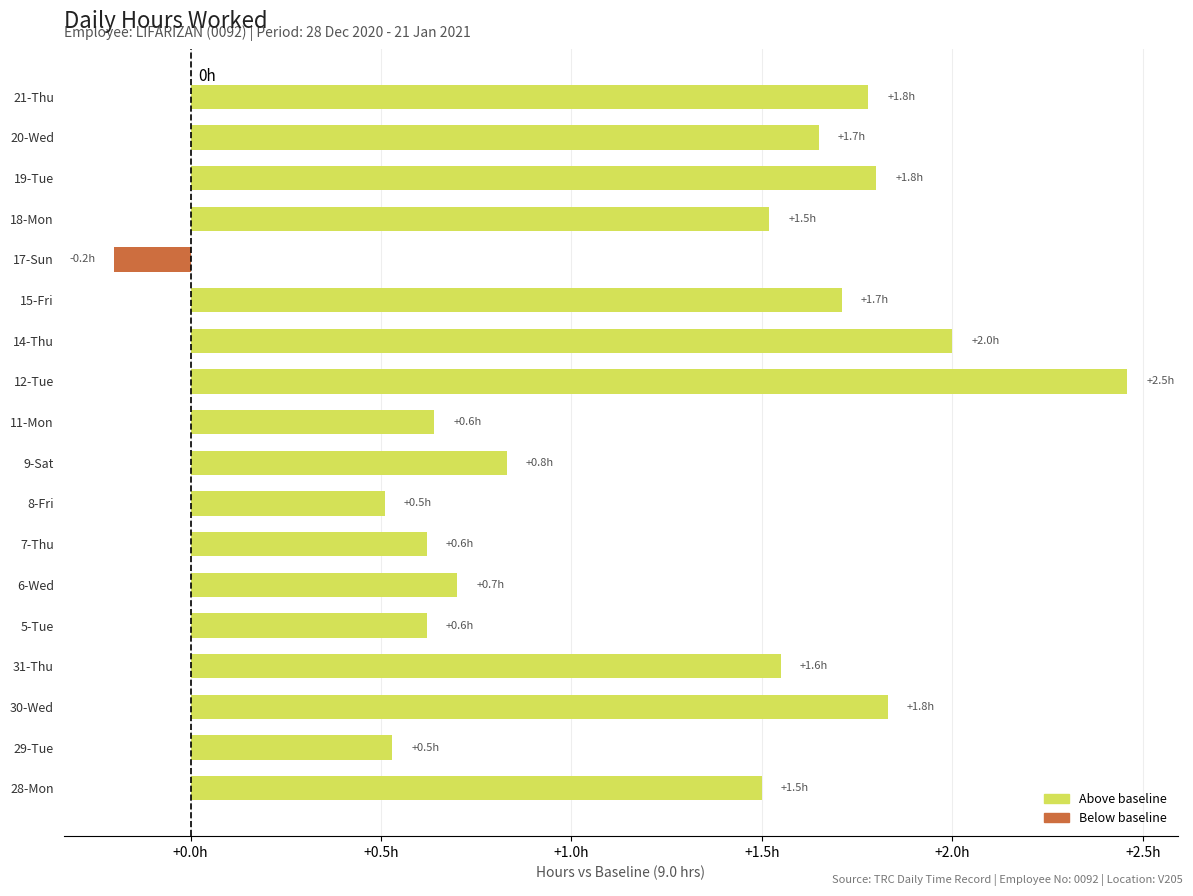

Which label corresponds to the smallest value in the chart?

17-Sun